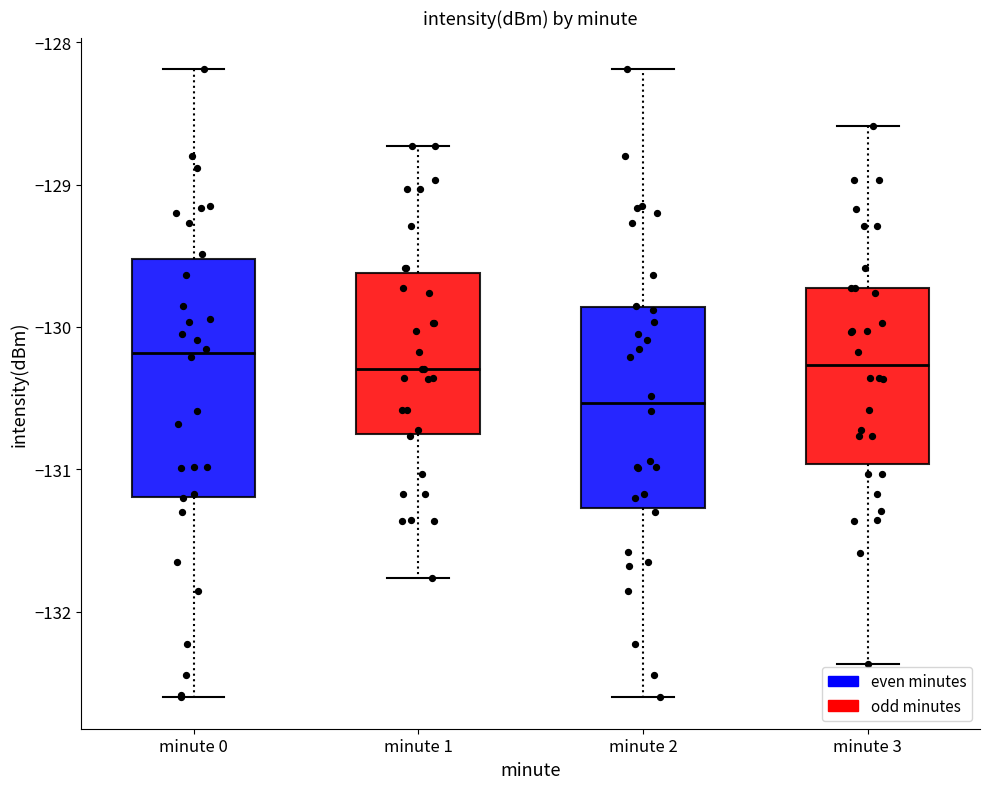

Where does the lower whisker of the box for minute 0 end on the y-axis? The values are not printed on the chart, so give them approximately, as read against the axis.

-132.6